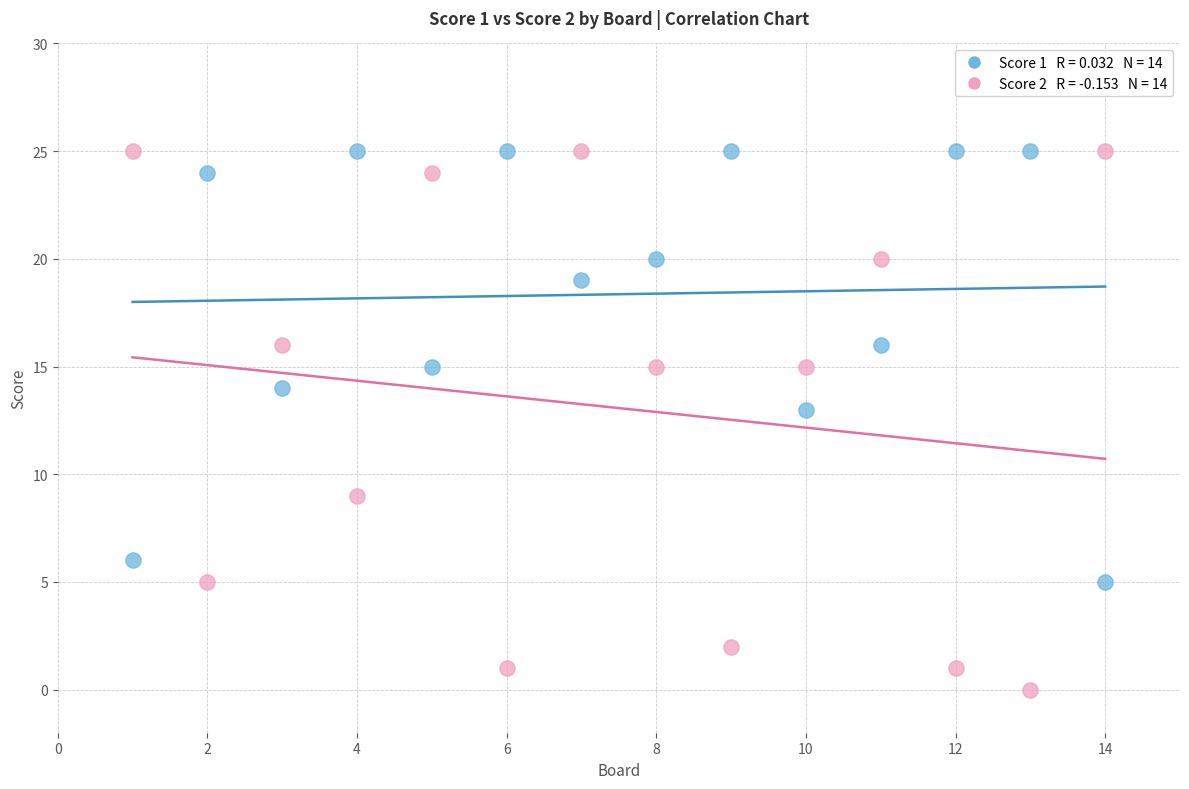

Across all series, what Y value is closest to 12?

13